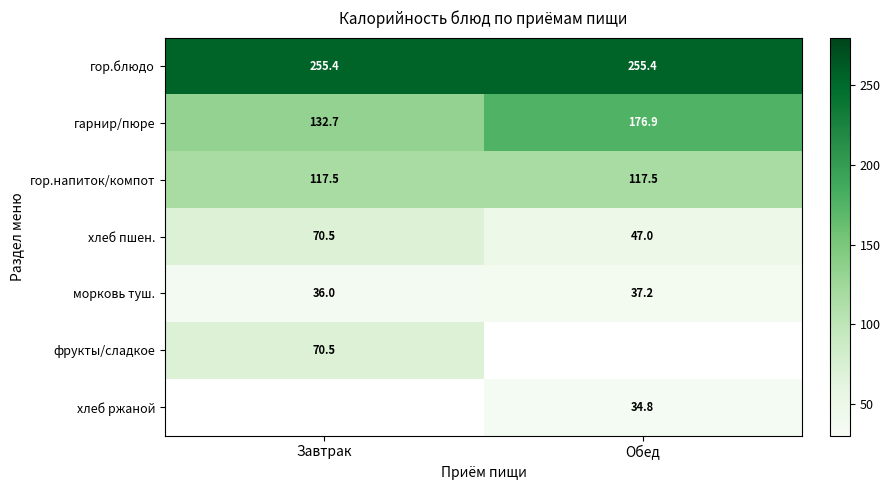

At which label is хлеб пшен. closest to 58?

Обед